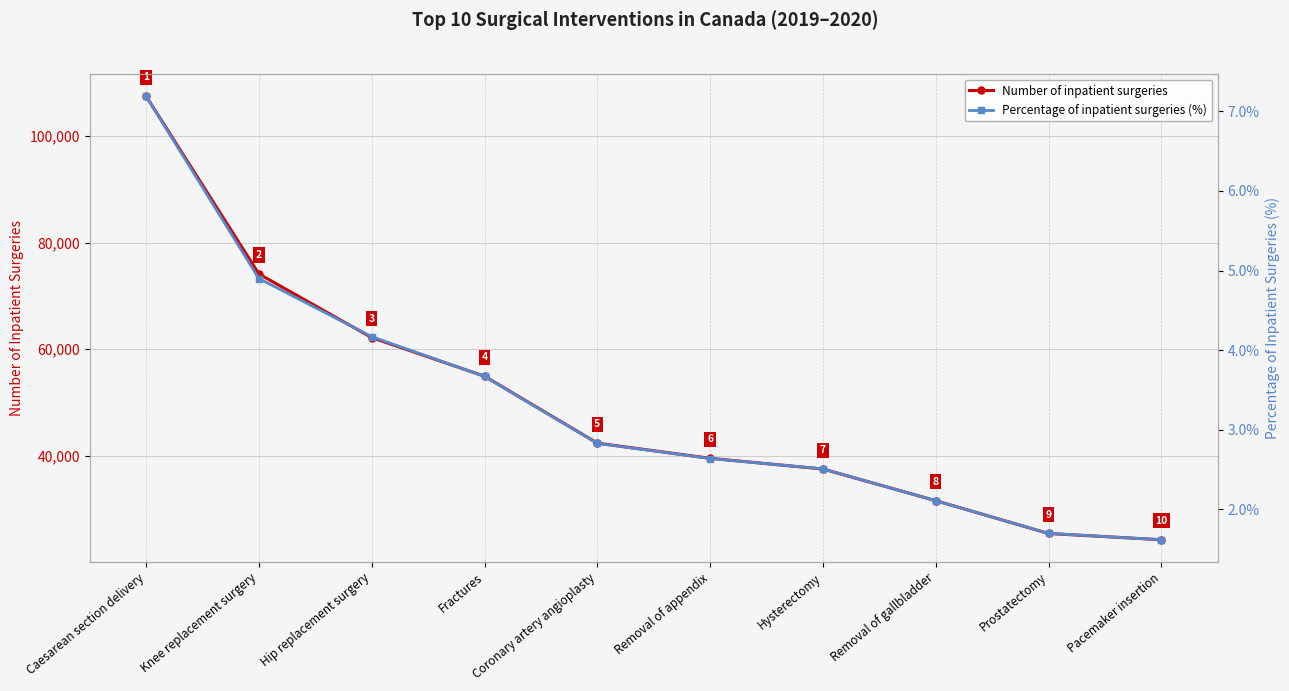

Reading left to right, extract all data points from this chart.

Number of inpatient surgeries: 107477.0	74122.0	62181.0	54934.0	42379.0	39535.0	37526.0	31586.0	25430.0	24258.0
Percentage of inpatient surgeries (%): 7.2	4.9	4.2	3.7	2.8	2.6	2.5	2.1	1.7	1.6